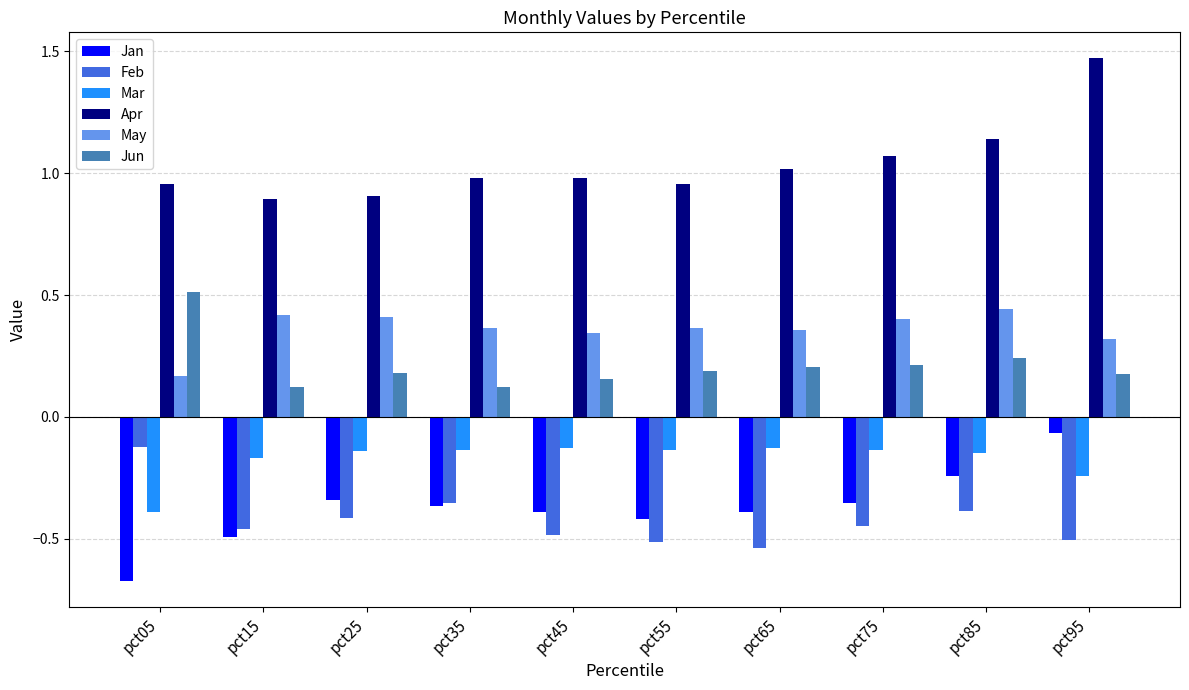

Is the value of Mar at pct55 greater than the value of Apr at pct55?

No